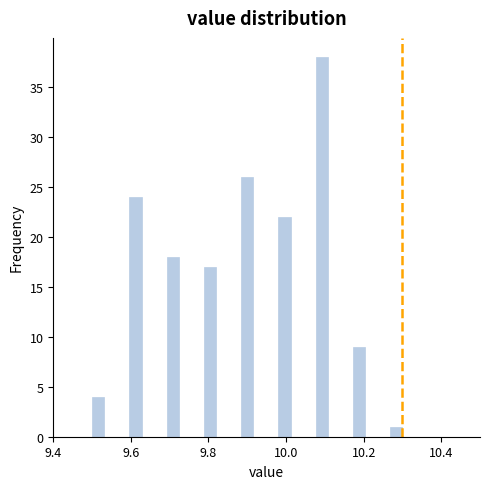

Around what value on the x-axis is the tallest bar? Give the approximate position of its centre, as read against the axis.

10.10